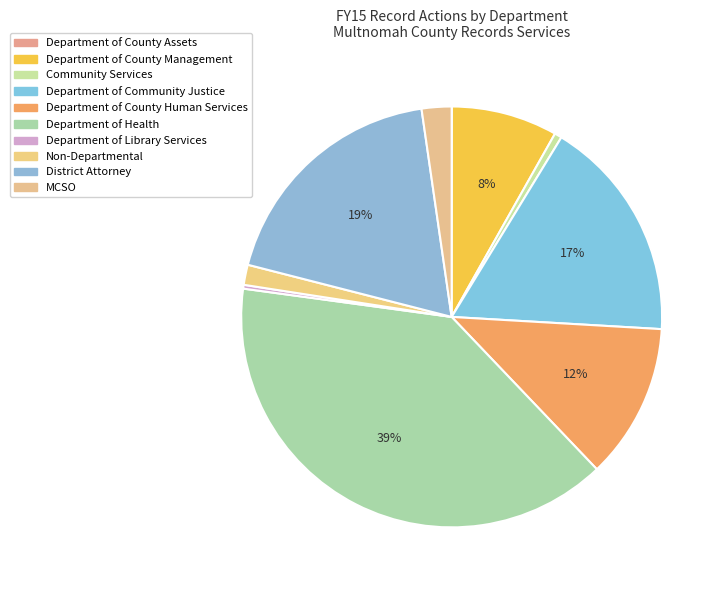

To the nearest percent, what portion does MCSO represent?

2%